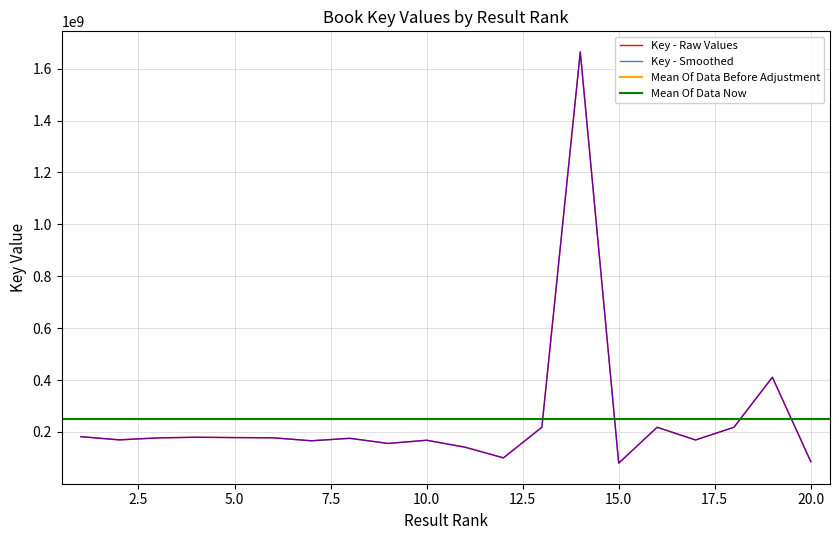

Does the chart display data point markers on the line(s)?

No